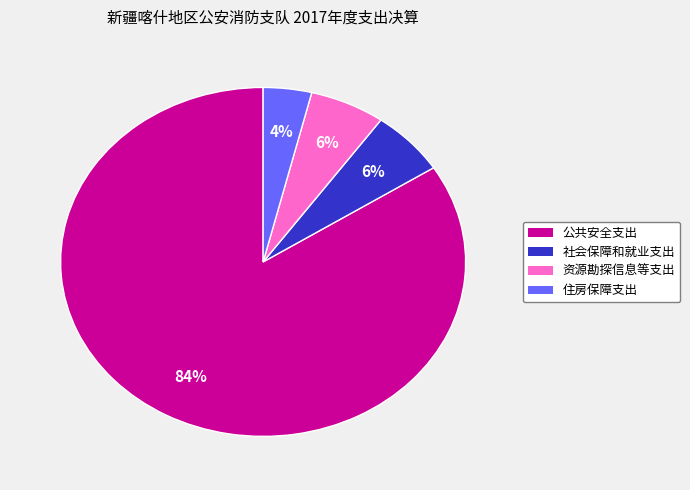

True or false: 资源勘探信息等支出 accounts for 6% of the total.

True